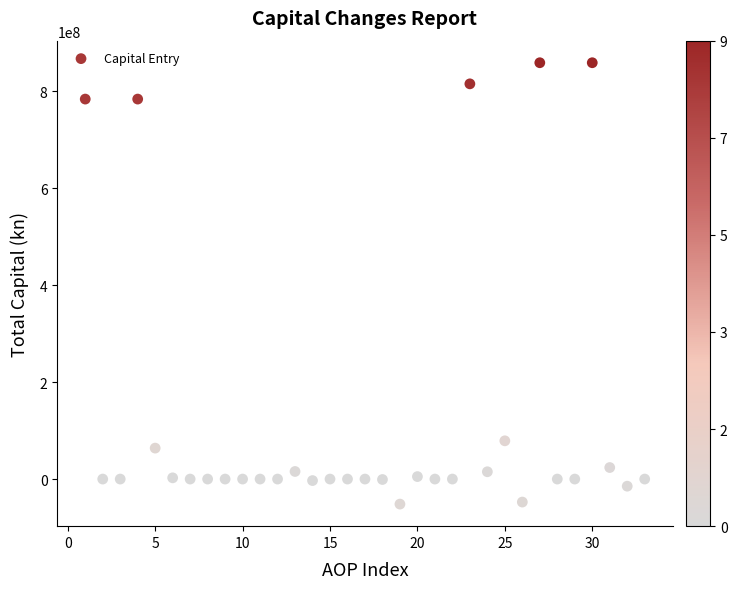

What Y value in the scatter plot is closest to 403736096?

78915766